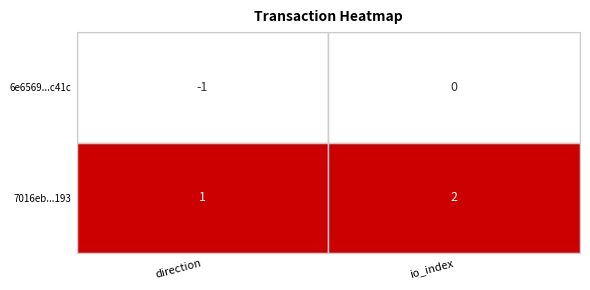

At which category is the sum across all series the highest?

io_index